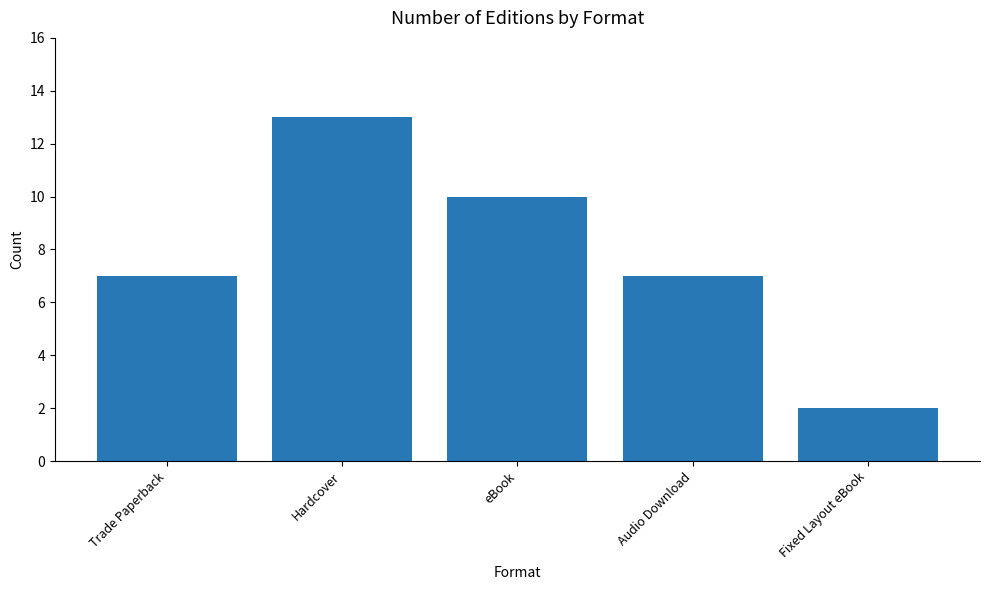

Is it true that the value at Fixed Layout eBook is 1?

False